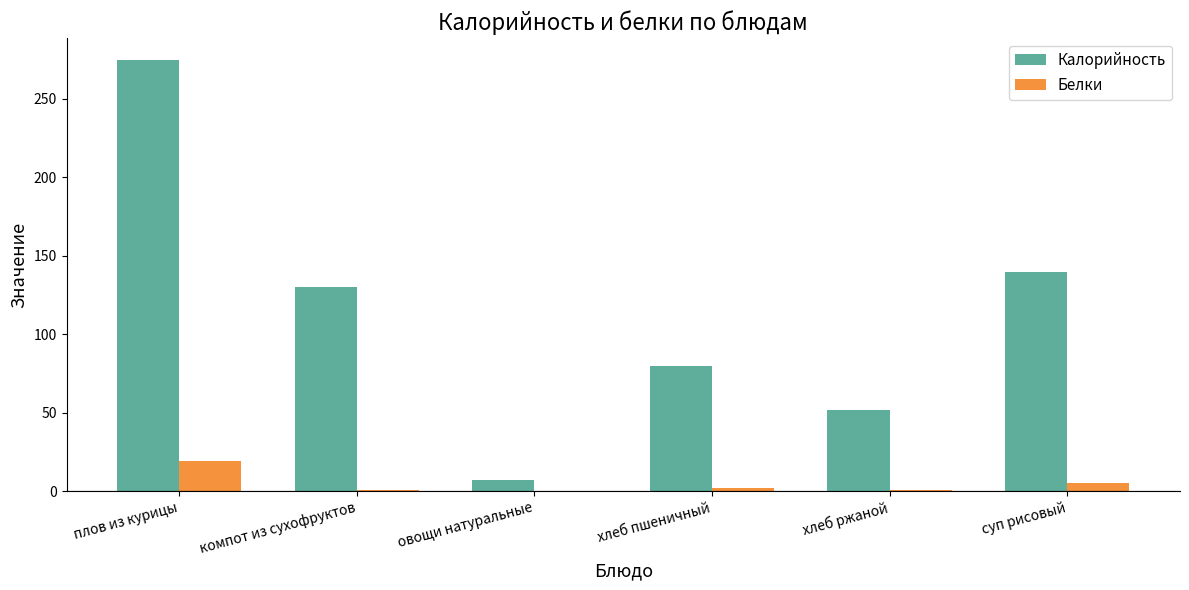

What is the spread (max minus min) of values at овощи натуральные?

7